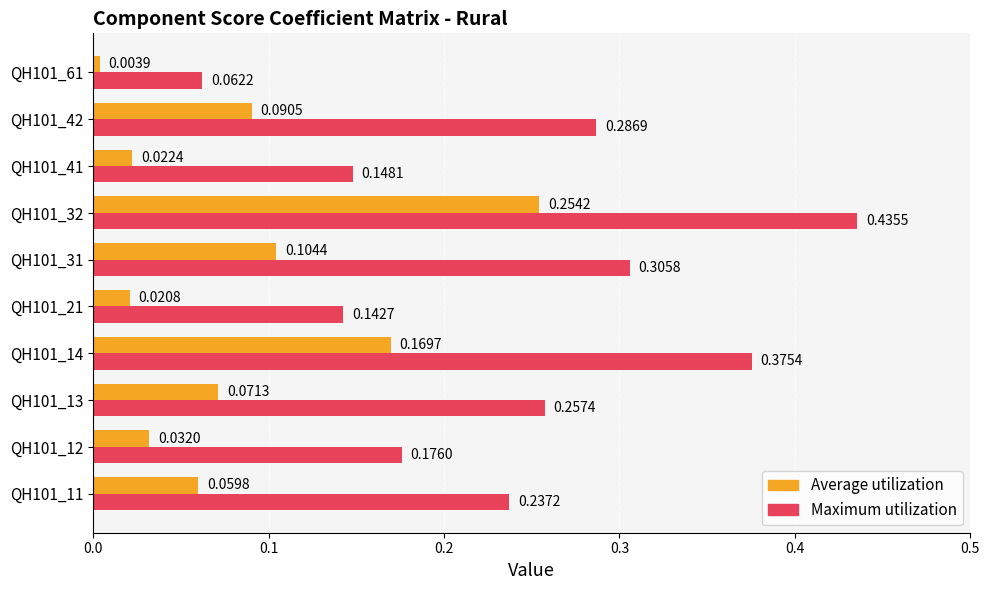

Rank the categories by Average utilization value from highest to lowest.

QH101_32, QH101_14, QH101_31, QH101_42, QH101_13, QH101_11, QH101_12, QH101_41, QH101_21, QH101_61